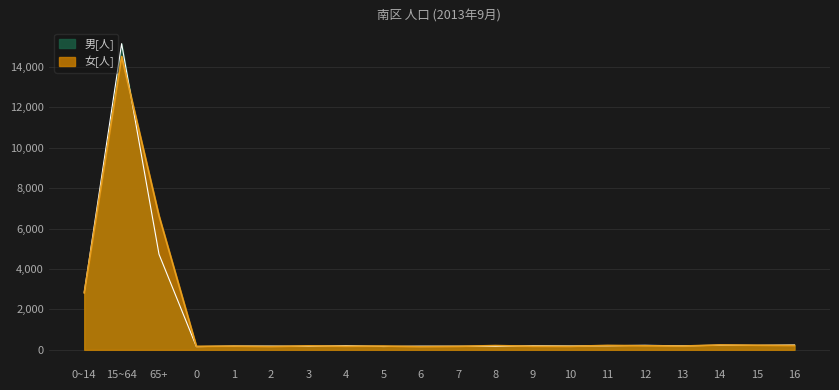

True or false: 男[人] and 女[人] cross at least once.

True